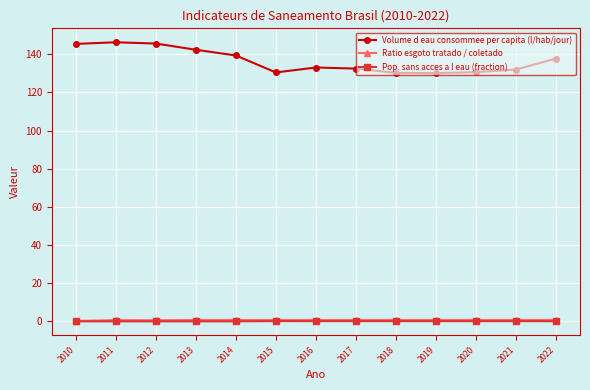

Read the Ratio esgoto tratado / coletado value at 2022.

0.8